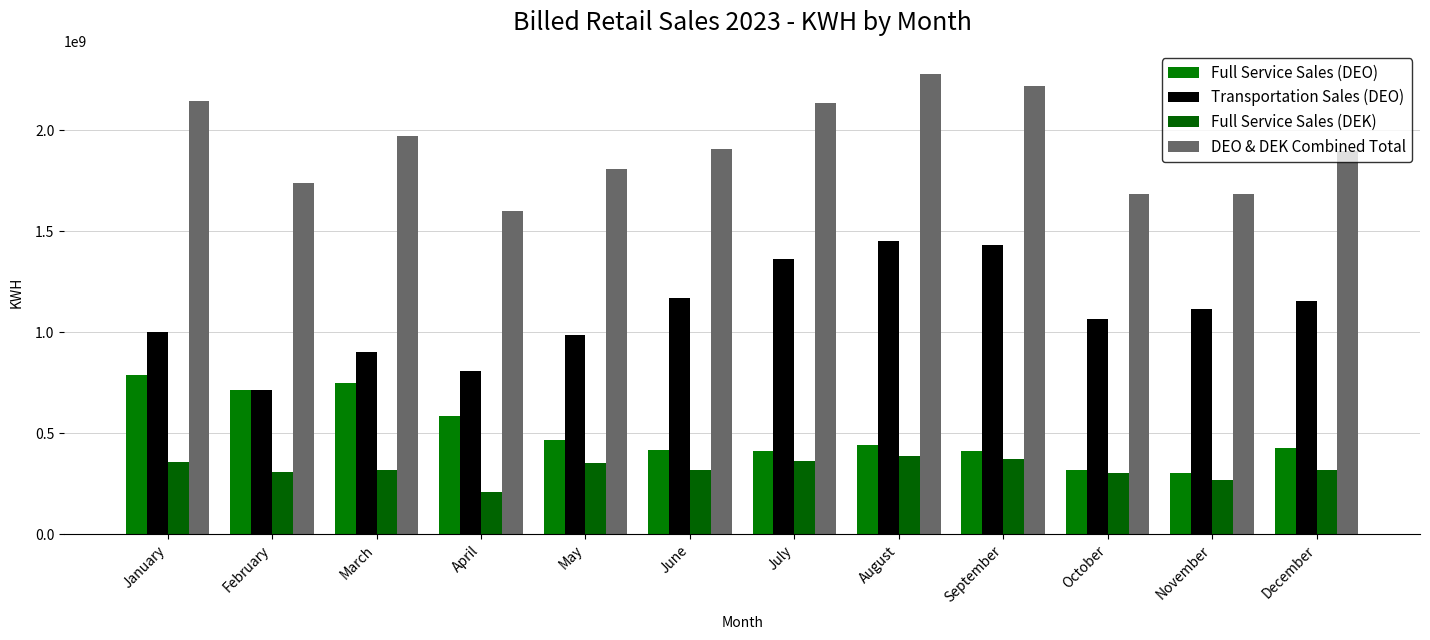

What are all the series names shown in the legend?

Full Service Sales (DEO), Transportation Sales (DEO), Full Service Sales (DEK), DEO & DEK Combined Total